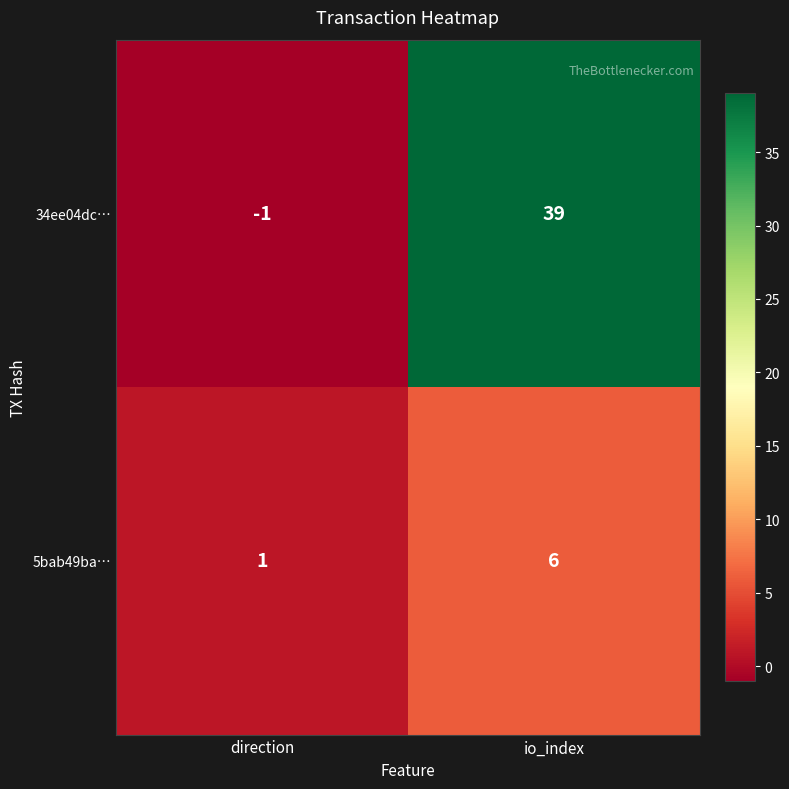

Rank the series by their average value, from lowest to highest.

5bab49ba…, 34ee04dc…